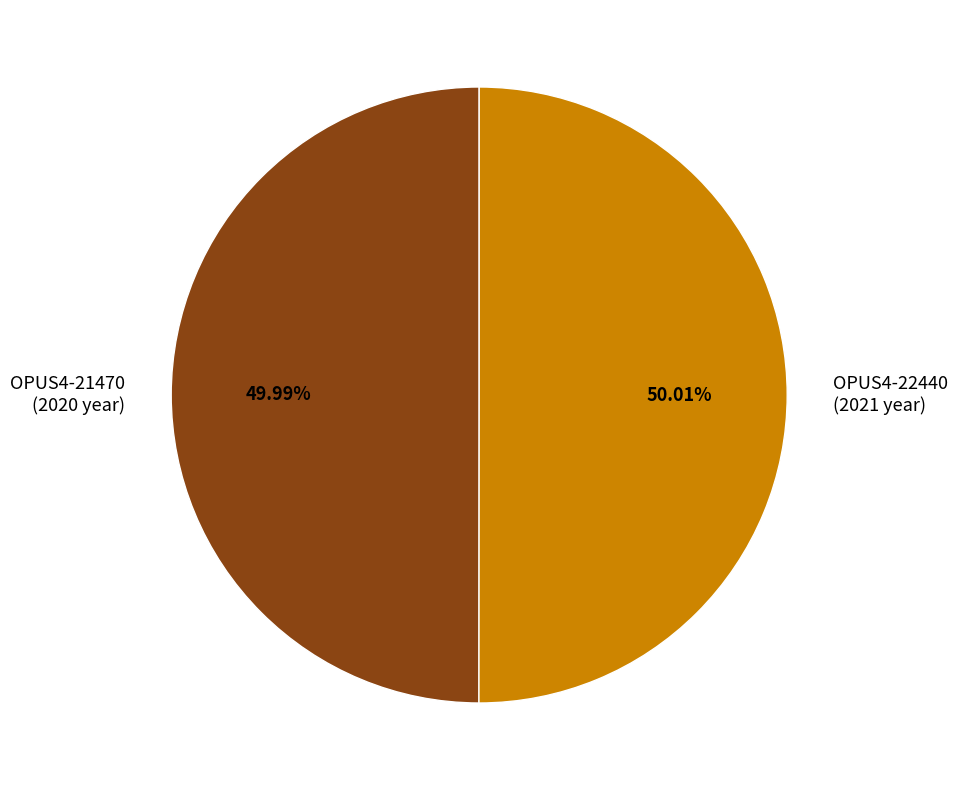

Is it true that OPUS4-21470 is 50% of the pie?

True